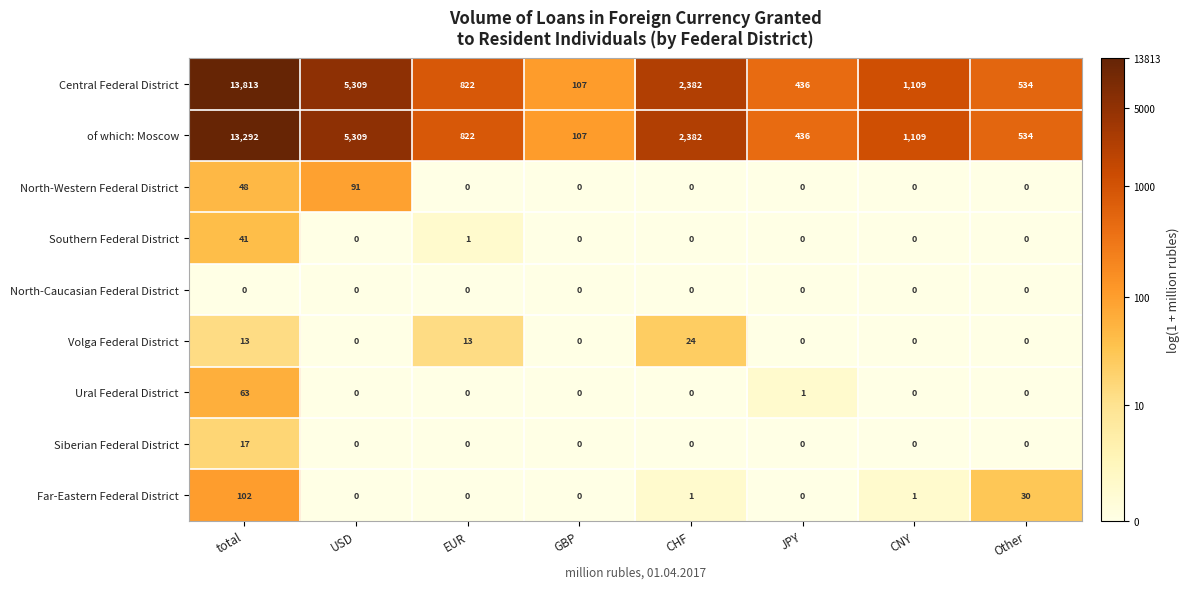

Which series has the largest range (max minus min)?

Central Federal District